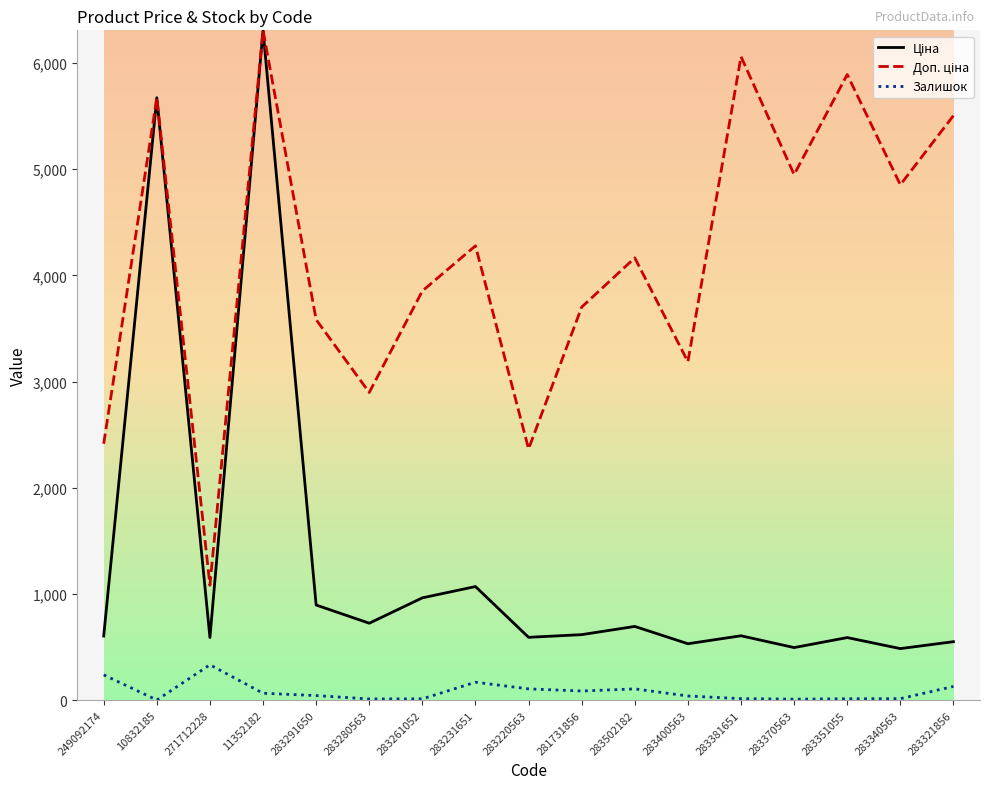

What is the greatest value displayed?

6308.8